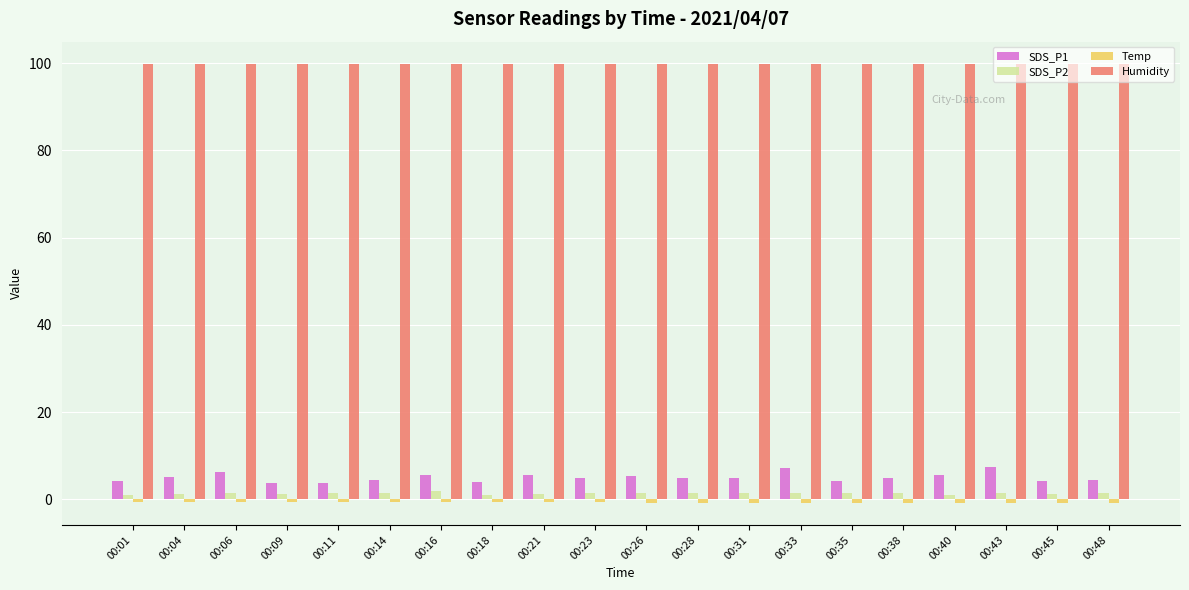

What is the sum of all Humidity values?

1998.0